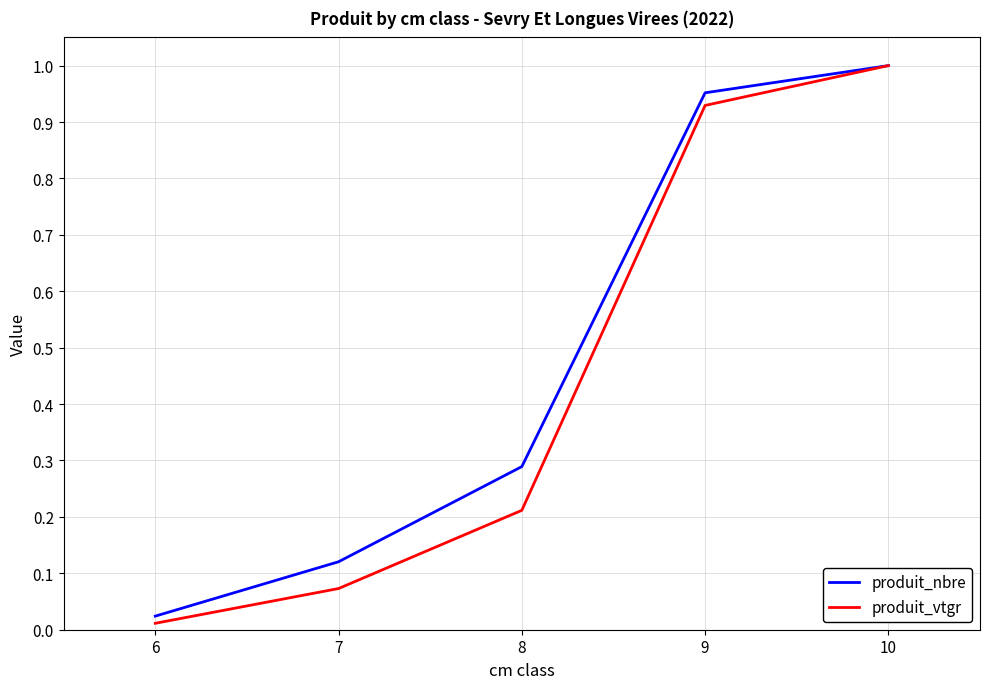

How many distinct data groups are displayed?

2